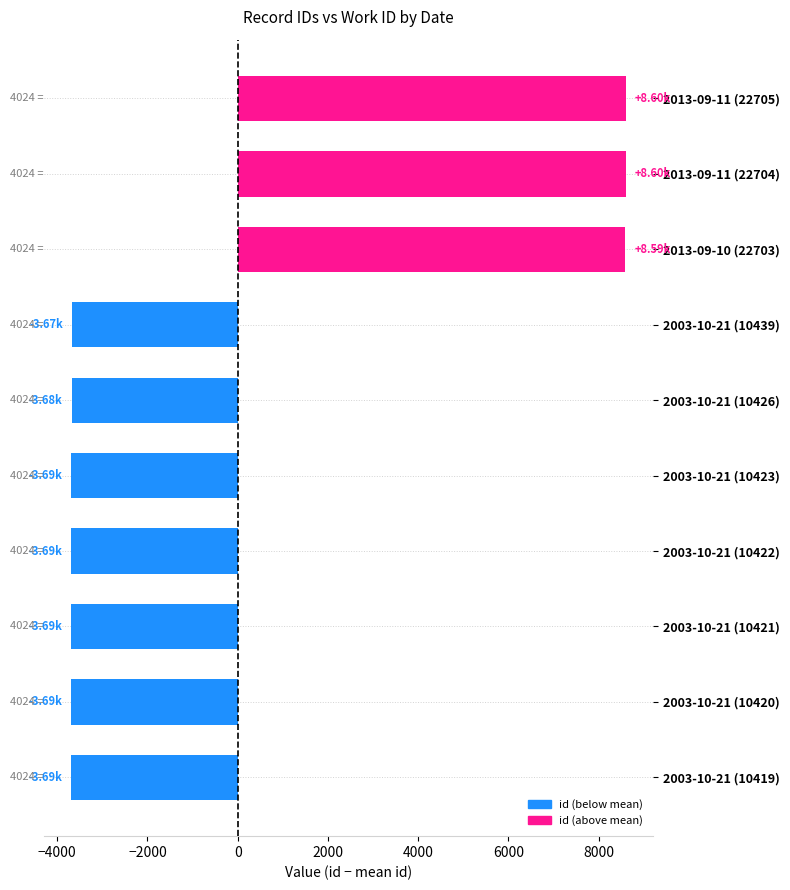

Which has a higher value, 2013-09-11 (22705) or 2003-10-21 (10439)?

2013-09-11 (22705)